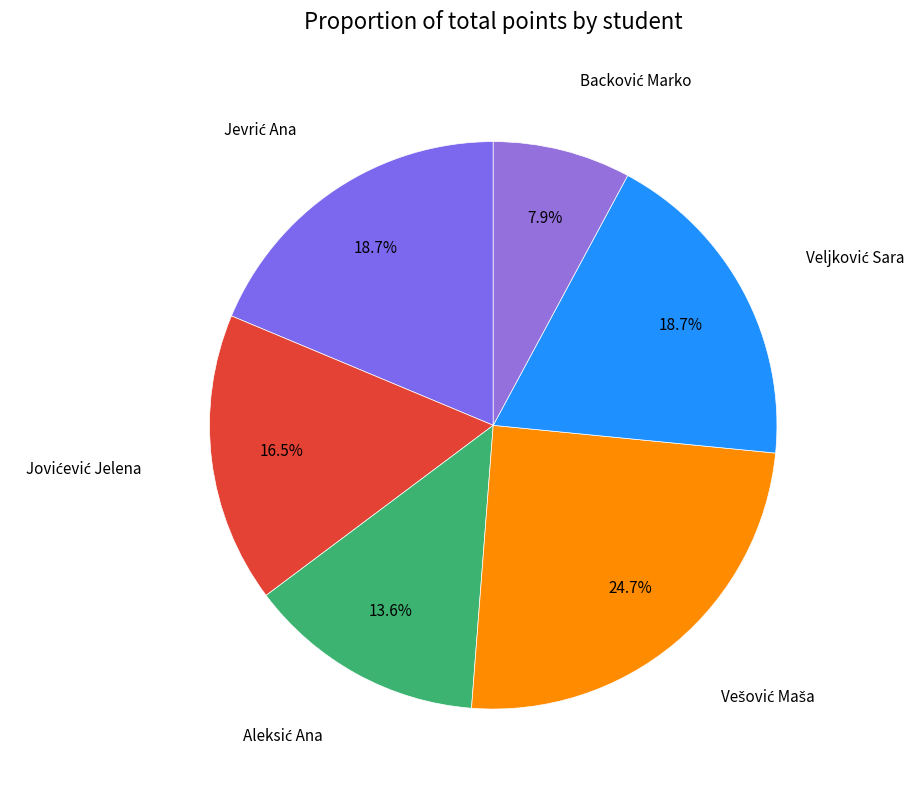

Is there a majority slice in this chart?

No